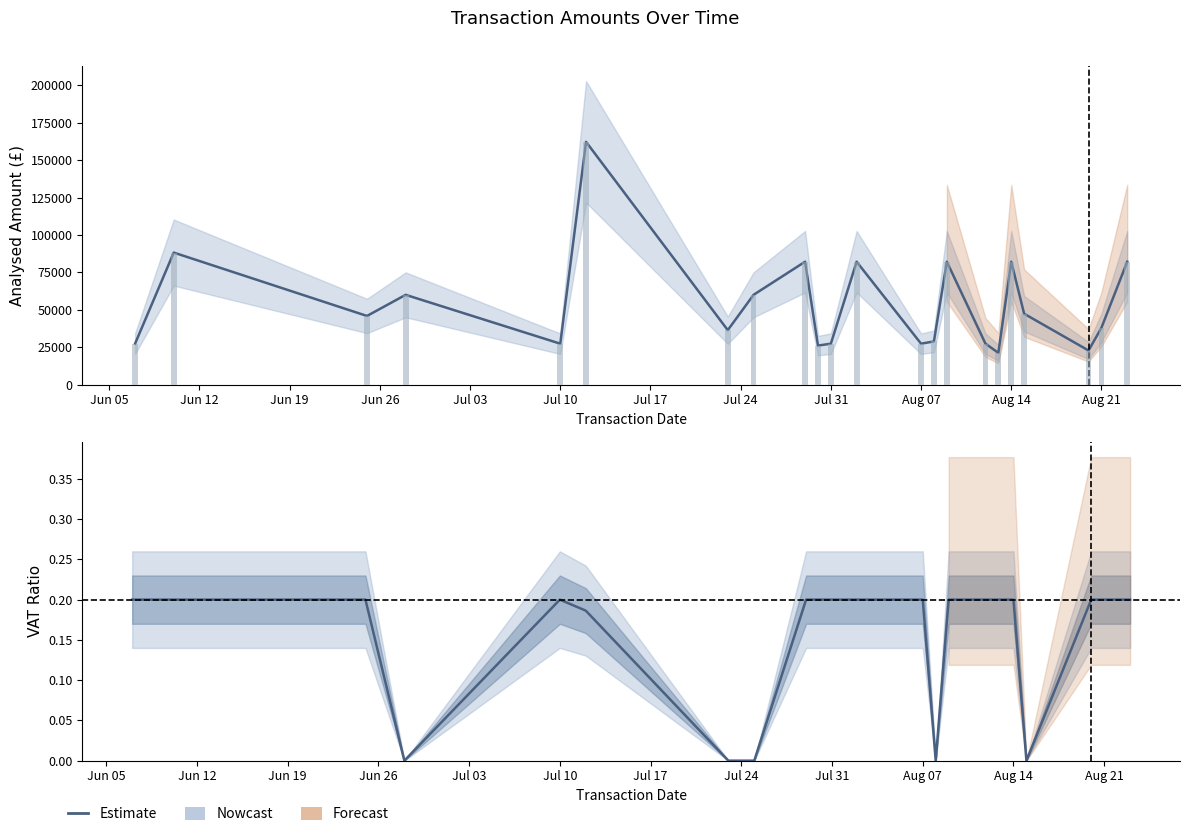

What is the smallest value displayed?

21250.0